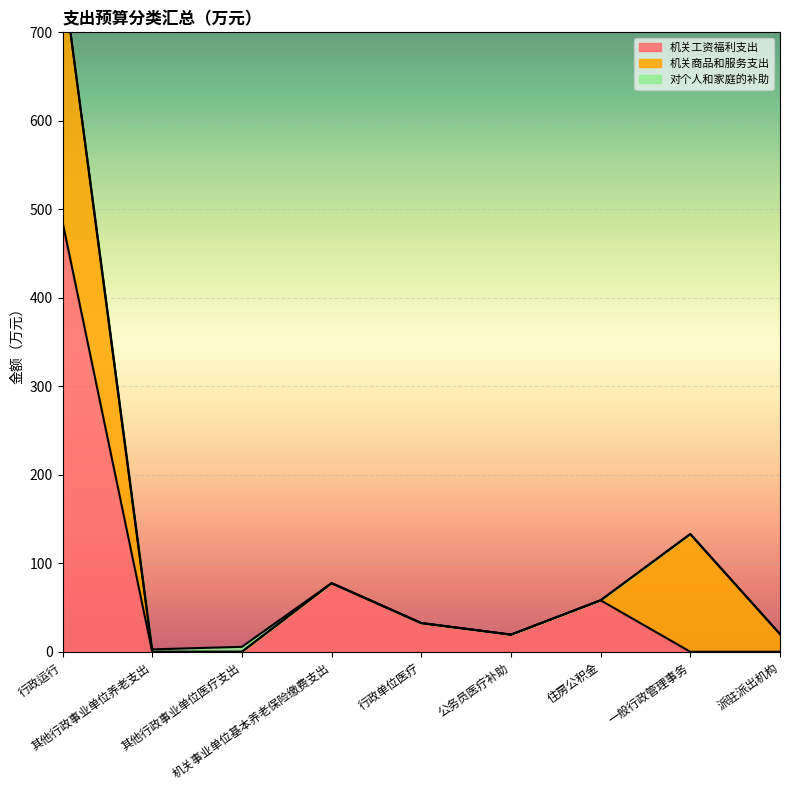

List the series in order of their peak value, lowest first.

对个人和家庭的补助, 机关商品和服务支出, 机关工资福利支出